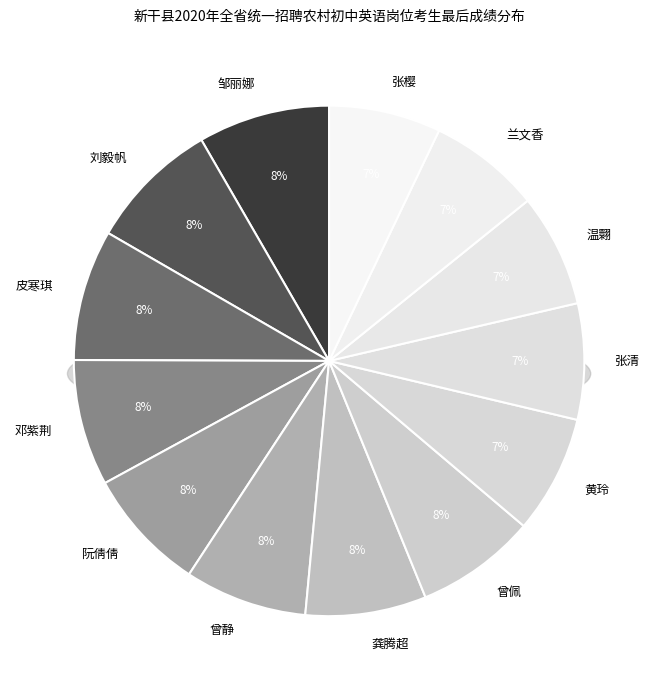

How many slices are in this pie chart?

13